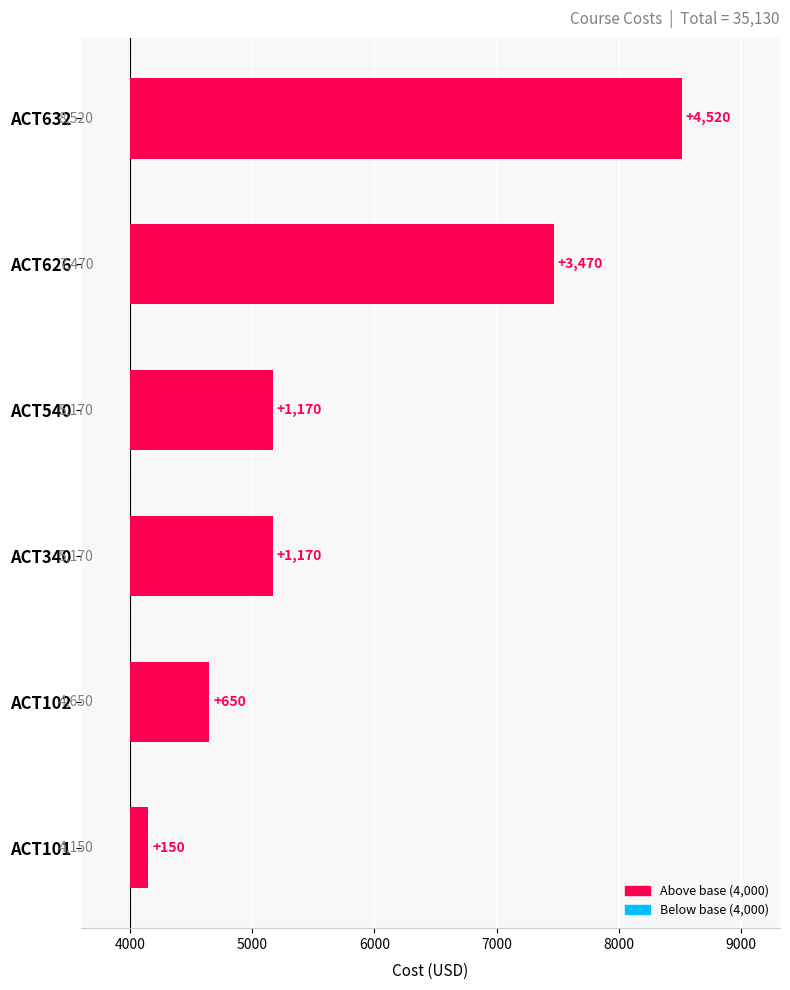

Which has a higher value, ACT101 or ACT626?

ACT626